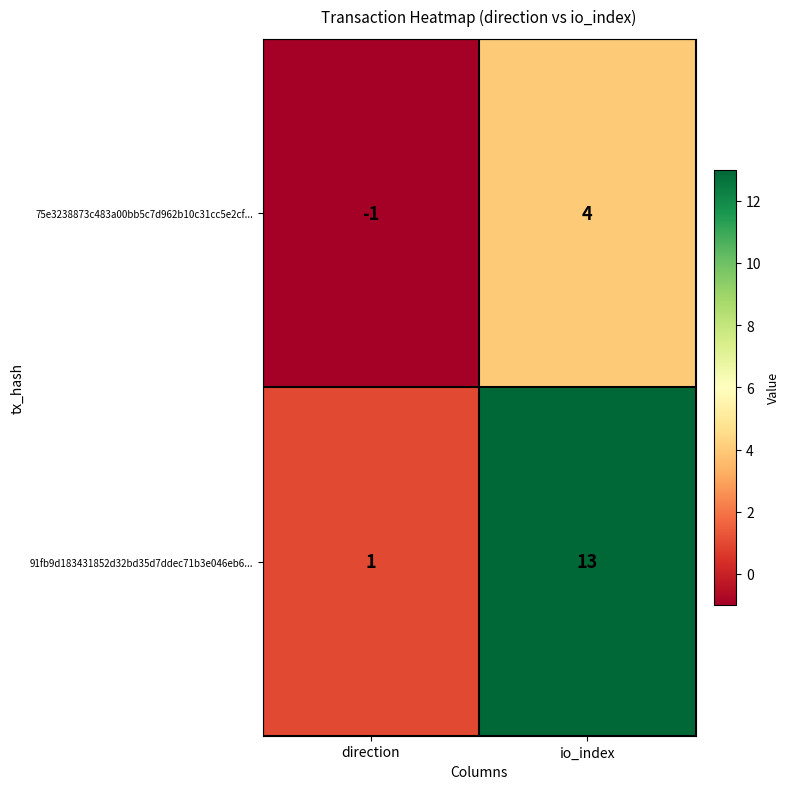

What is the difference between the 75e3238873c483a00bb5c7d962b10c31cc5e2cf... values at io_index and direction?

5